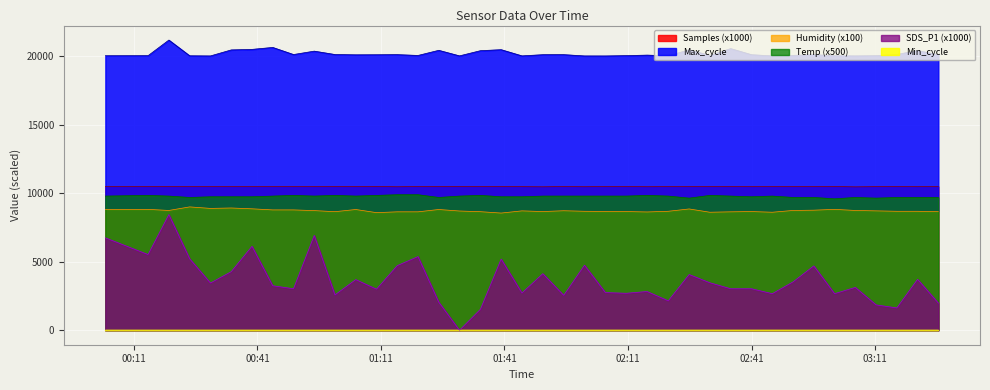

Which category has the lowest value in the Humidity series?

2022/11/08 01:40:11